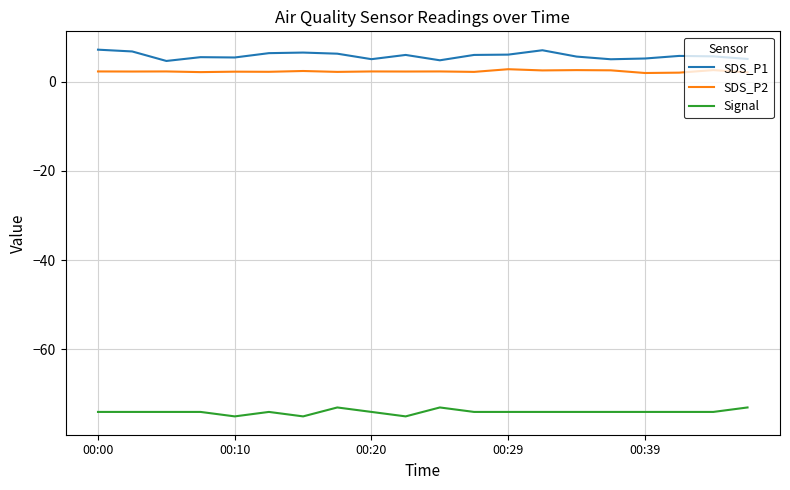

Is this an area chart (filled region under the line)?

No